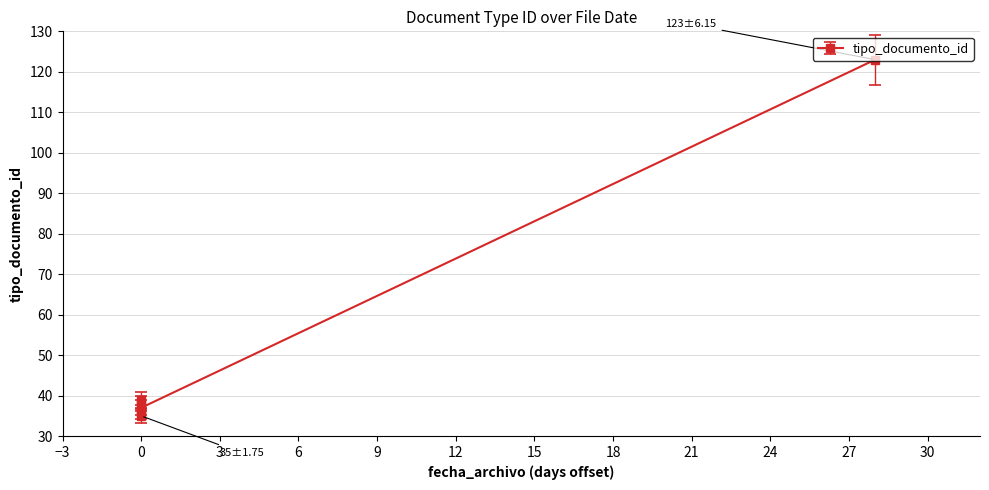

What is the value of the 4th point from the left?

35